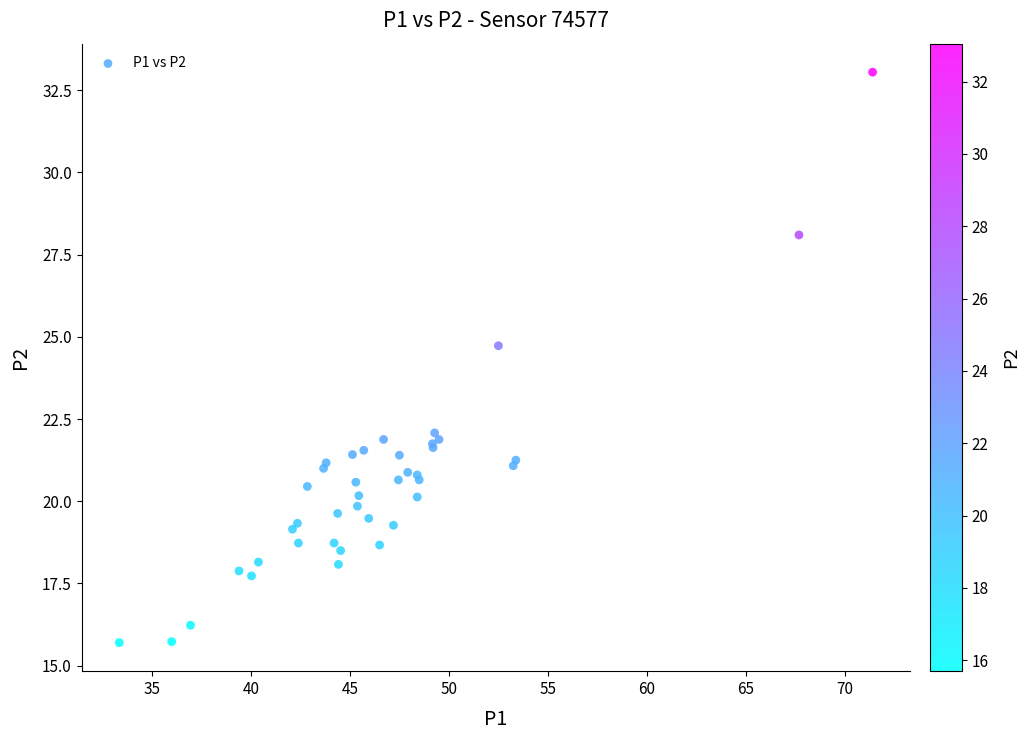

What Y value in the scatter plot is closest to 24?

24.7